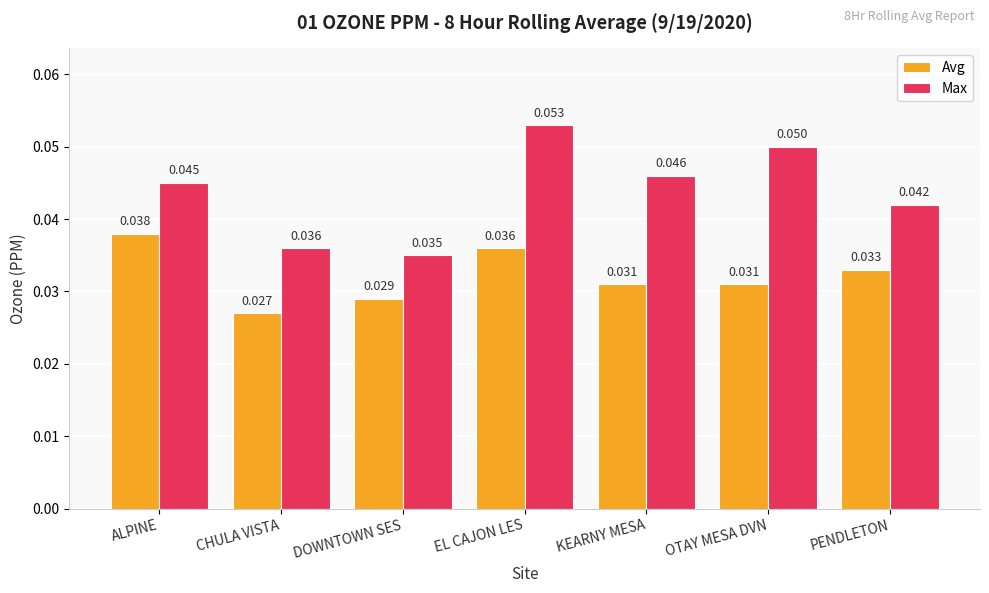

Which series changed the most between KEARNY MESA and PENDLETON?

Max